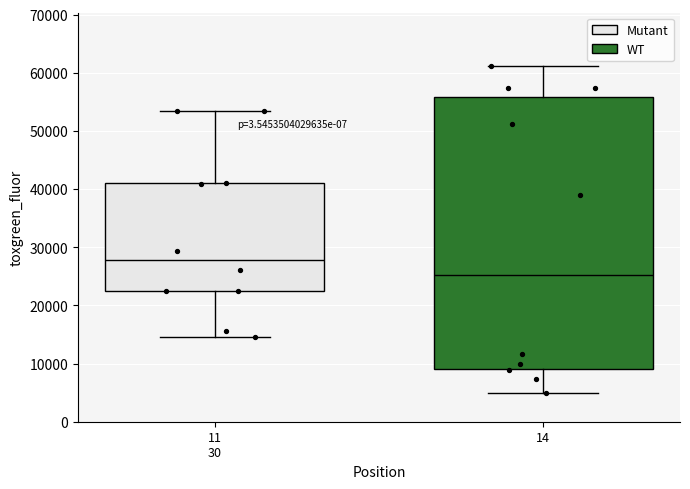

Where is the lower edge of the box for 14 on the y-axis? The values are not printed on the chart, so give them approximately, as read against the axis.

9000